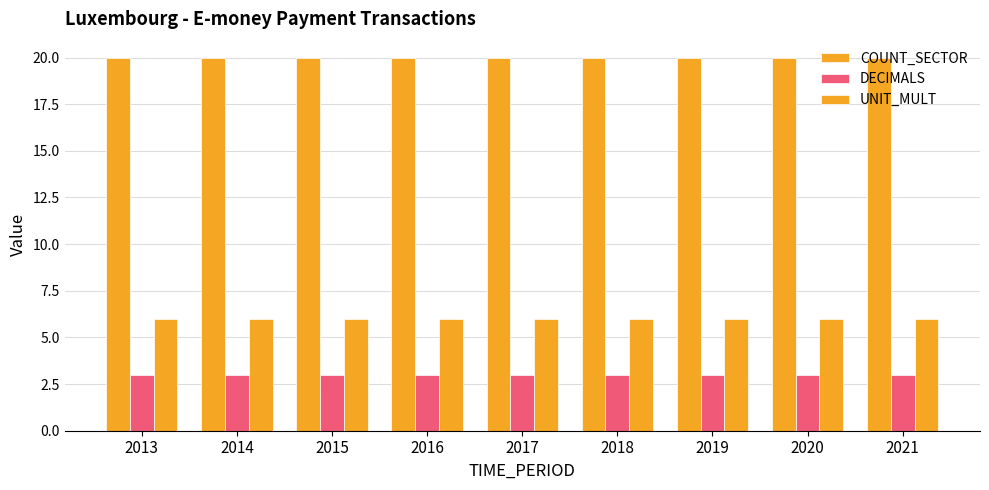

Which label corresponds to the largest value in the chart?

2013